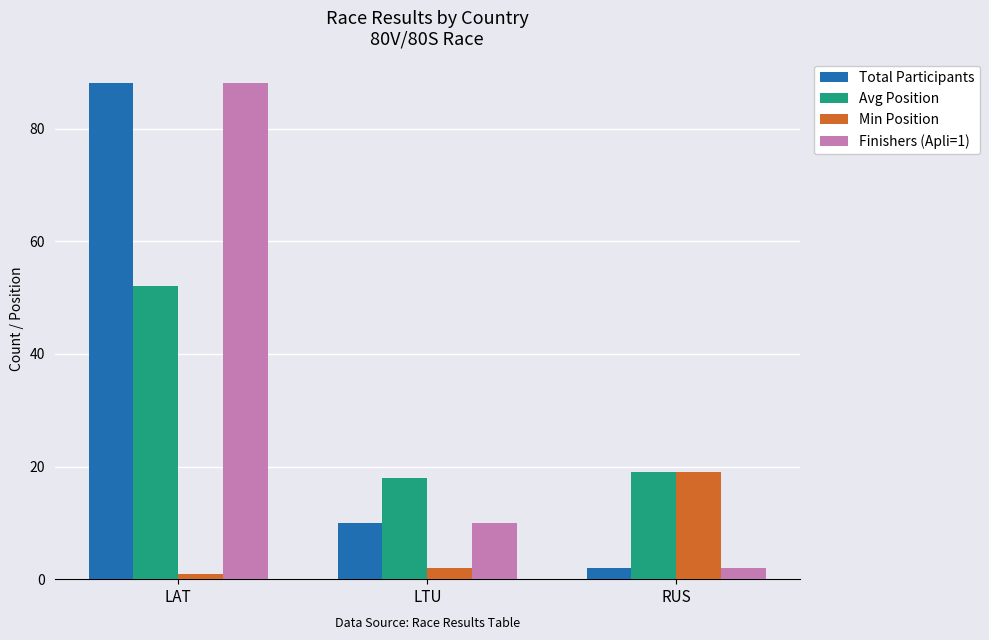

The Avg Position series shows 12 at RUS. True or false?

False